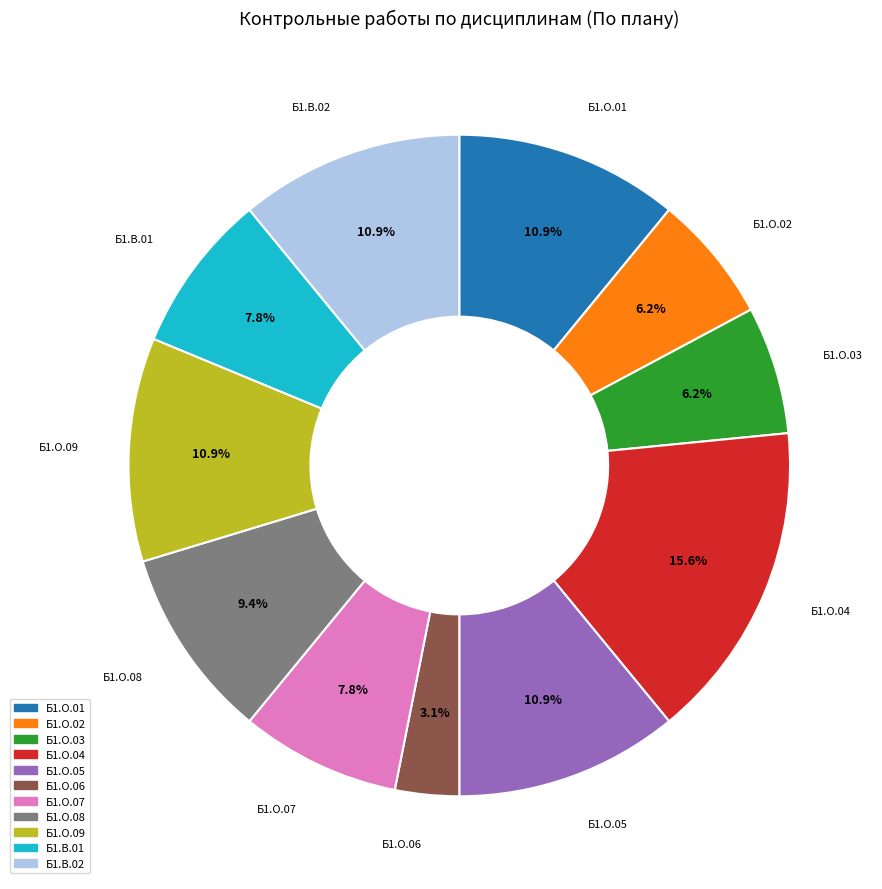

How many segments does this pie chart have?

11